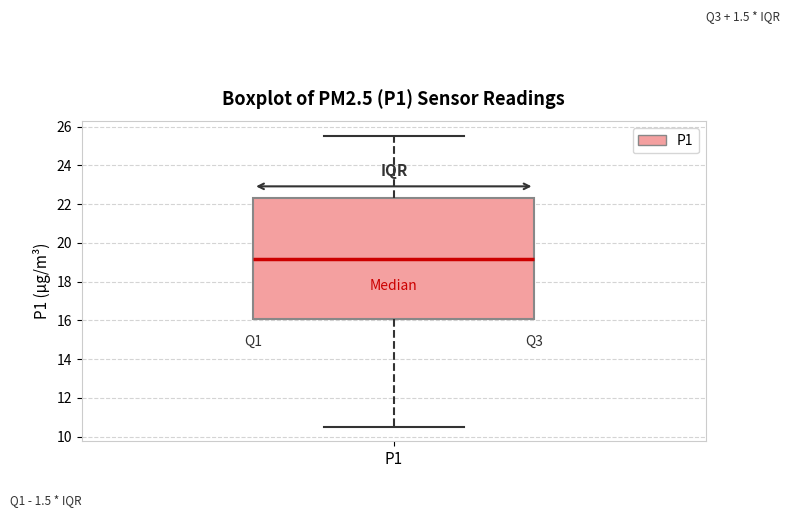

Where is the lower edge of the box for P1 on the y-axis? The values are not printed on the chart, so give them approximately, as read against the axis.

16.0